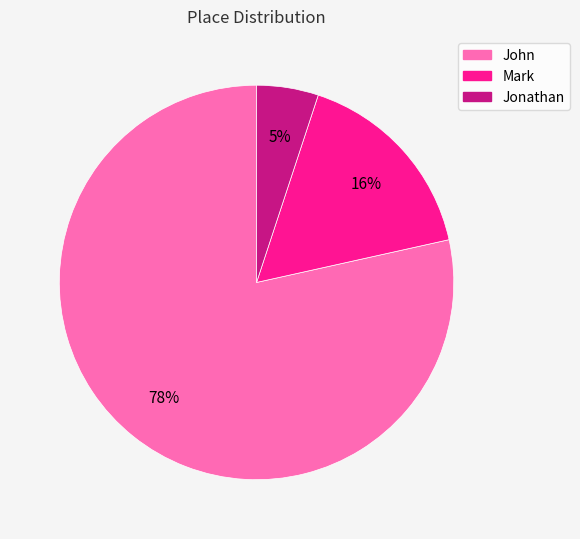

The Mark slice represents 2% of the pie. True or false?

False